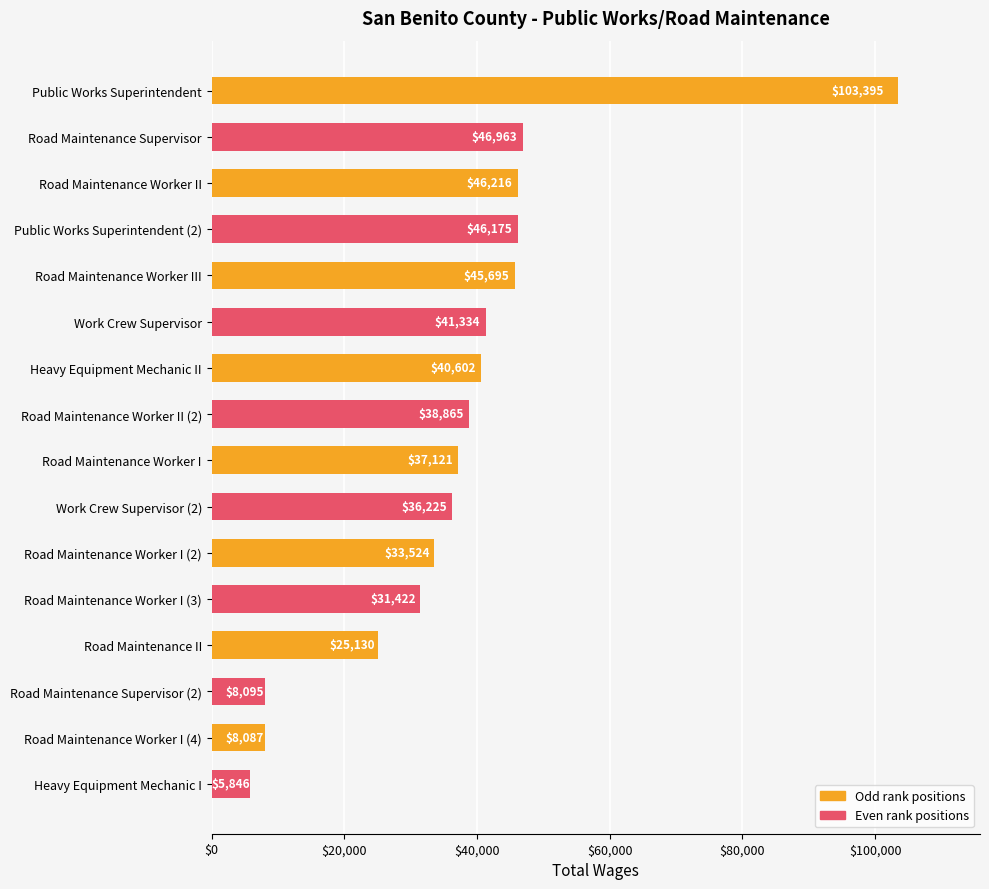

How many data points does each series have?

16